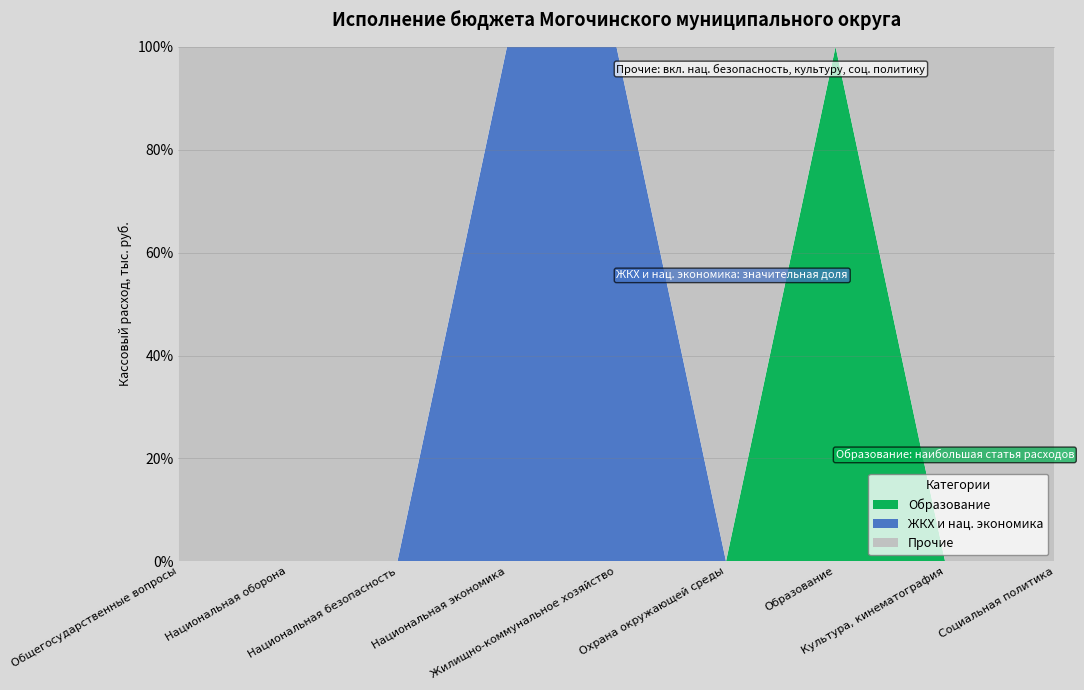

Reading left to right, list all the values displayed in this chart.

Общегосударственные вопросы=131260.5	Национальная оборона=349.4	Национальная безопасность=18561.3	Национальная экономика=28916.2	Жилищно-коммунальное хозяйство=261754.7	Охрана окружающей среды=3604.3	Образование=492569.7	Культура, кинематография=72011.7	Социальная политика=15594.5